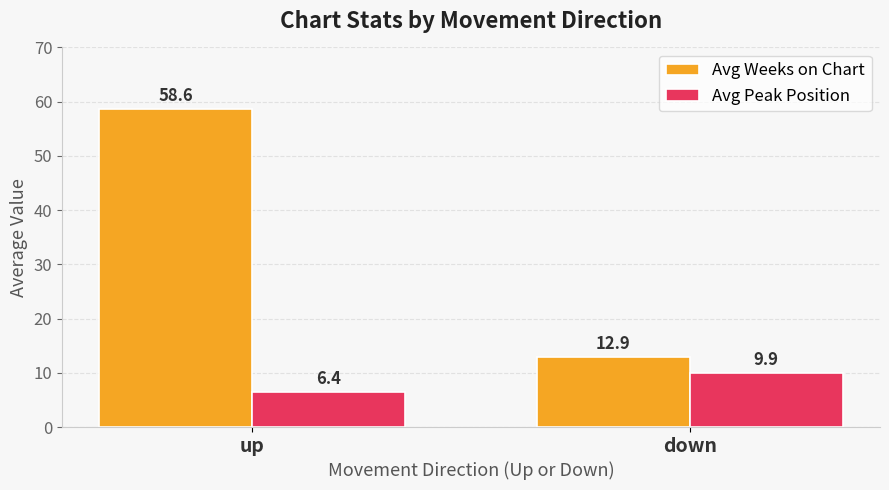

Reading right to left, transcribe all the data shown in this chart.

Avg Weeks on Chart: down=12.9	up=58.6
Avg Peak Position: down=9.9	up=6.4